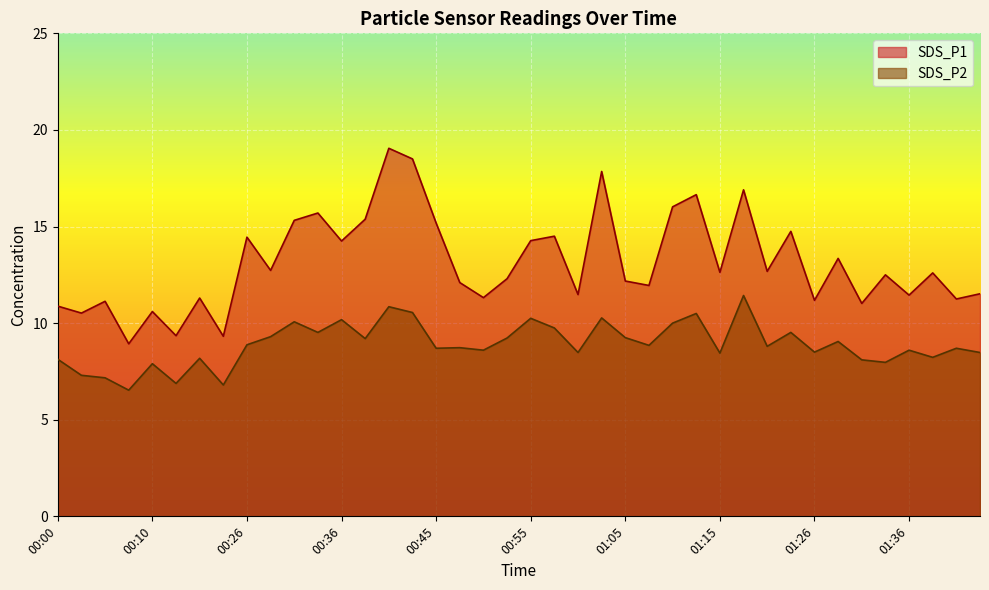

At which label is SDS_P1 closest to 13?

00:28